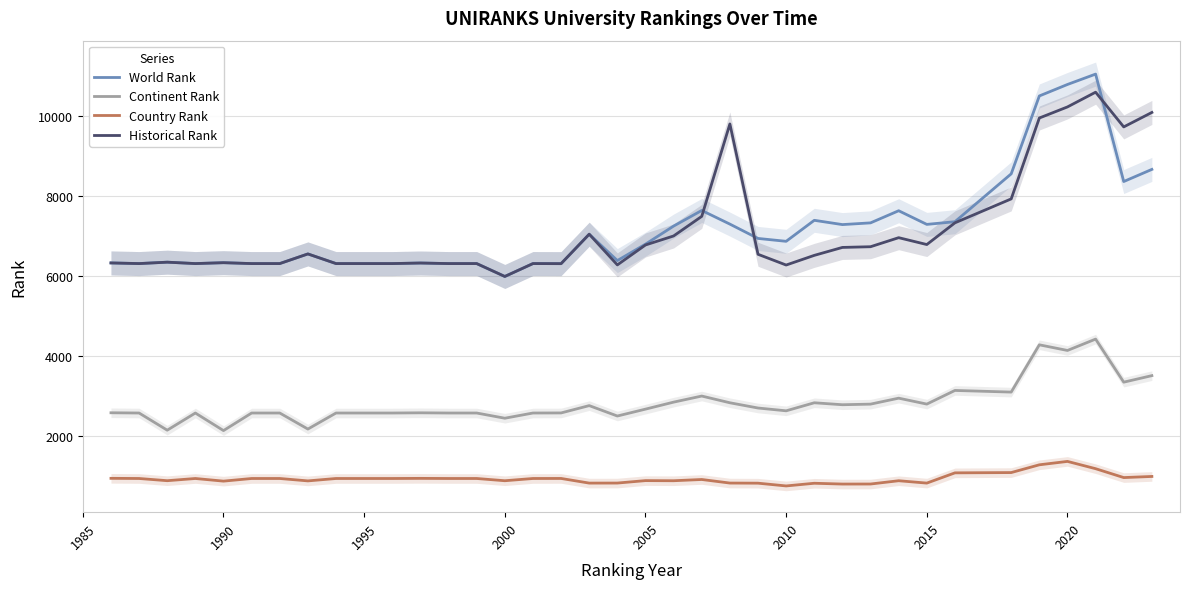

List the series in order of their peak value, highest first.

World Rank, Historical Rank, Continent Rank, Country Rank